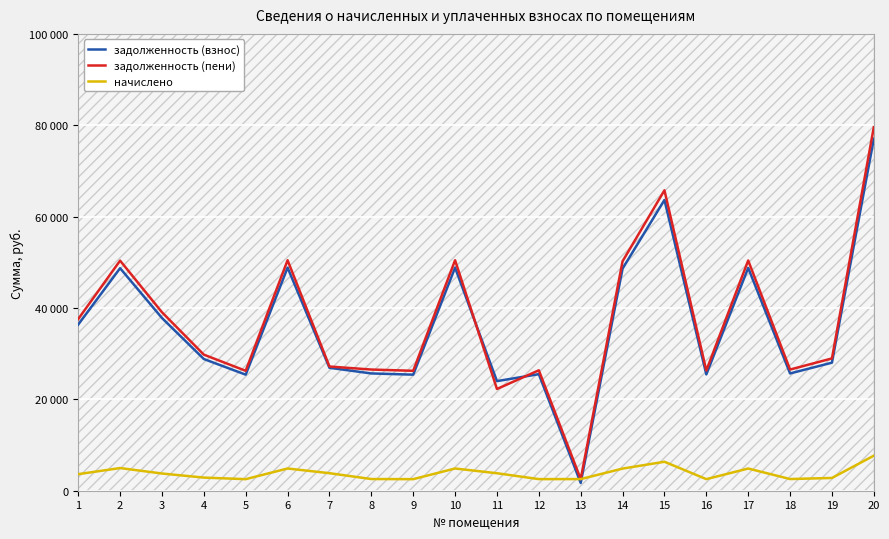

Reading left to right, transcribe all the data shown in this chart.

задолженность (взнос): 1=36369.1	2=48711.8	3=37813.3	4=28828.0	5=25405.0	6=48830.9	7=26908.5	8=25672.3	9=25405.0	10=48830.9	11=23993.4	12=25512.0	13=1698.4	14=48617.1	15=63646.0	16=25458.3	17=48777.5	18=25672.3	19=28025.7	20=77017.0
задолженность (пени): 1=37576.8	2=50365.3	3=39068.9	4=29785.3	5=26248.6	6=50452.4	7=27187.2	8=26524.8	9=26248.6	10=50452.4	11=22268.6	12=26359.1	13=2547.3	14=50231.5	15=65759.4	16=26303.7	17=50397.2	18=26524.8	19=28956.3	20=79574.4
начислено: 1=3623.0	2=4960.4	3=3766.9	4=2871.8	5=2530.8	6=4864.5	7=3836.2	8=2557.4	9=2530.8	10=4864.5	11=3825.5	12=2541.4	13=2546.8	14=4843.2	15=6340.3	16=2536.1	17=4859.1	18=2557.4	19=2791.9	20=7672.3